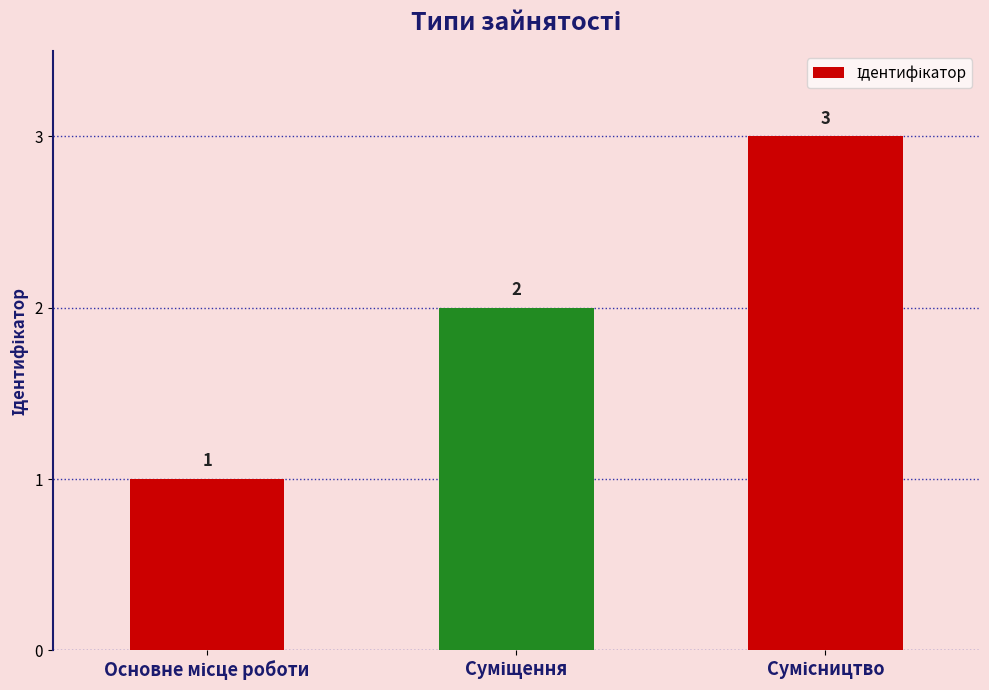

How many values are between 1 and 3?

3